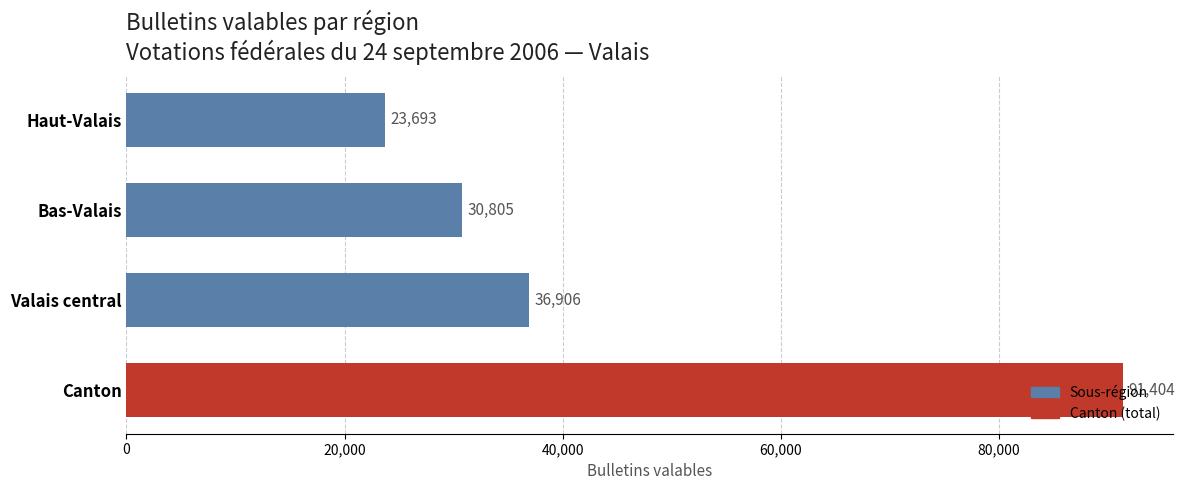

Rank the categories by value from highest to lowest.

Canton, Valais central, Bas-Valais, Haut-Valais